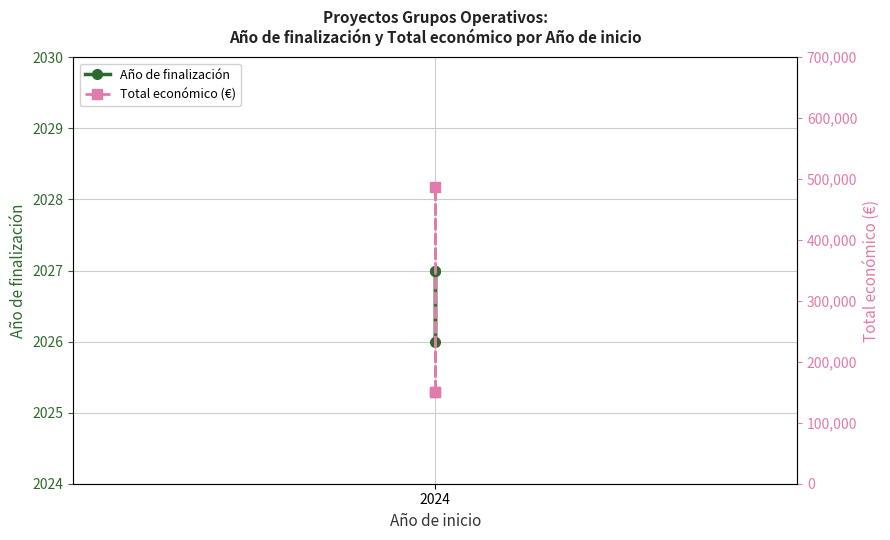

Which series has the largest total across all categories?

Total económico (€)